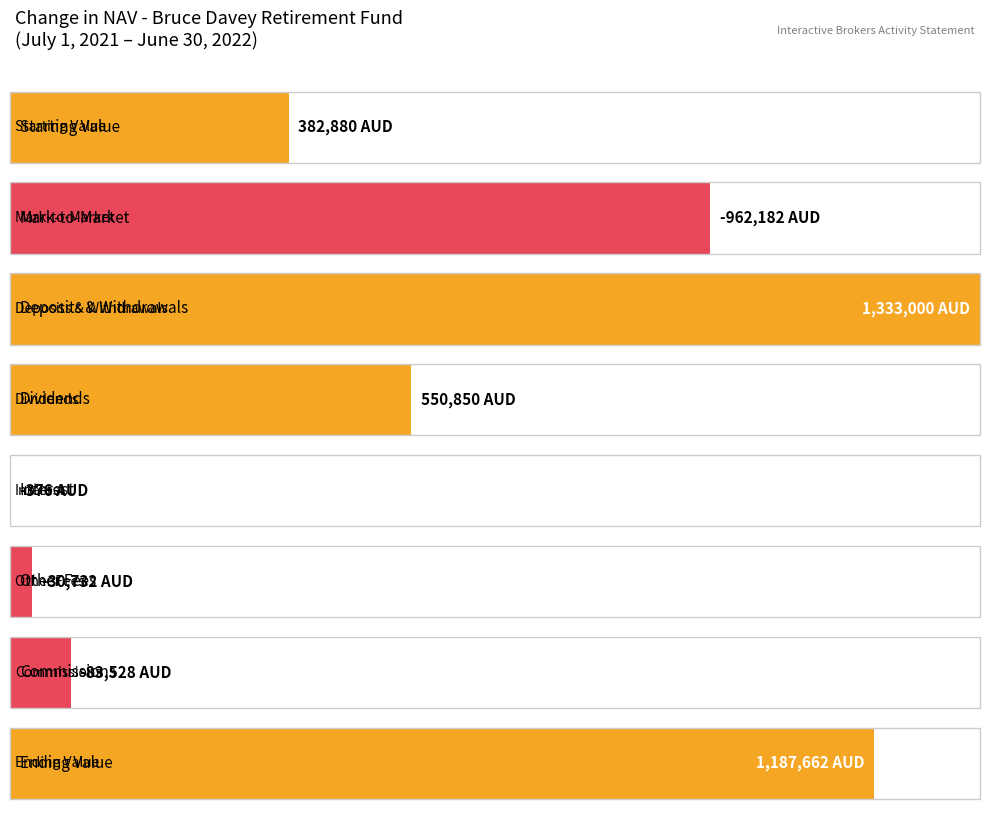

Is it true that Current Total equals 1603.5 at Dividend Accruals?

False